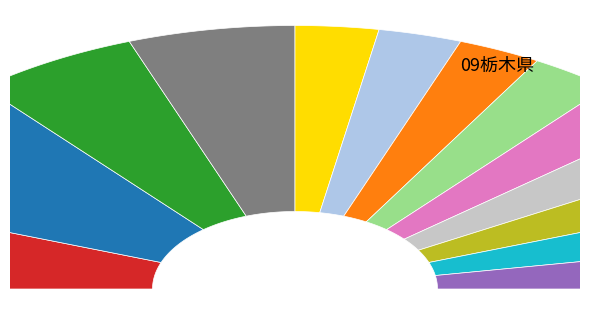

Approximately how many times larger is the value at 小山市 compared to 矢板市?

2.0